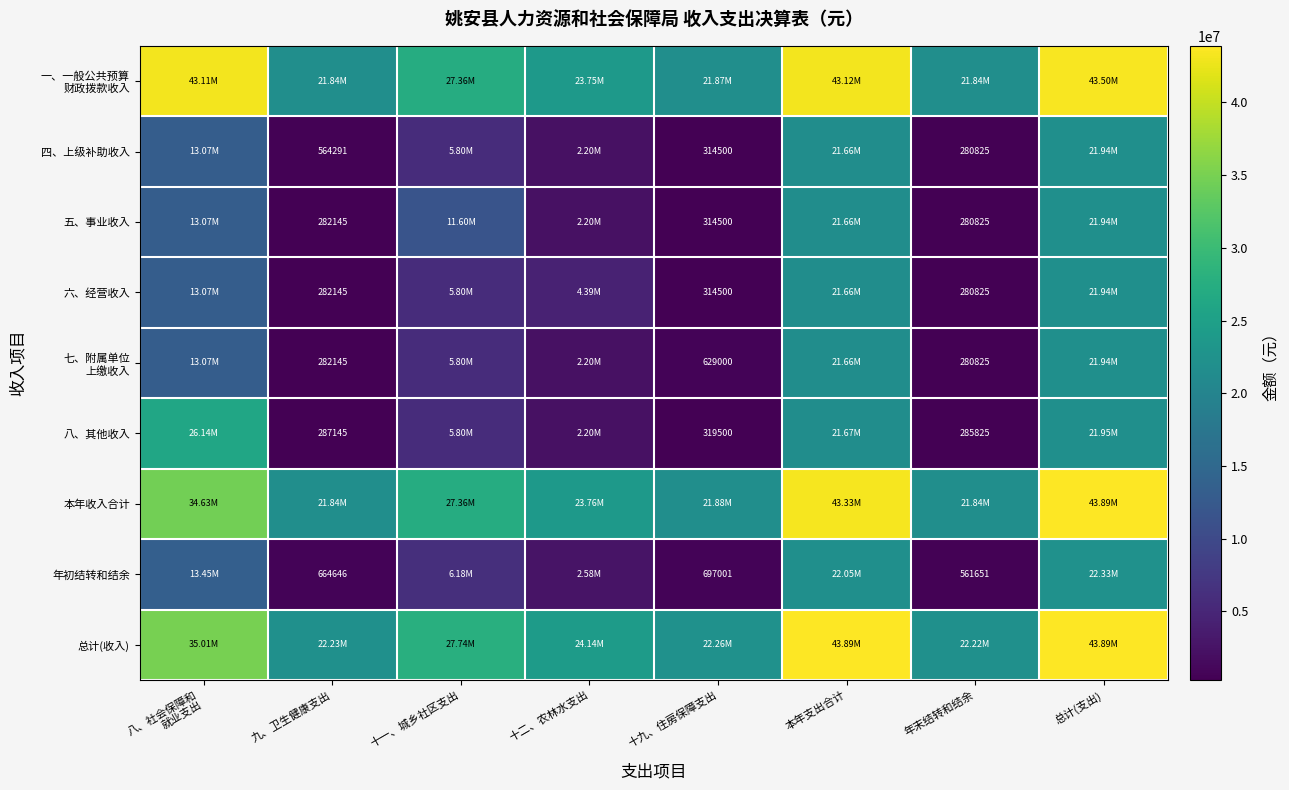

What is the difference between the 总计(收入) values at 年末结转和结余 and 十九、住房保障支出?

33674.7